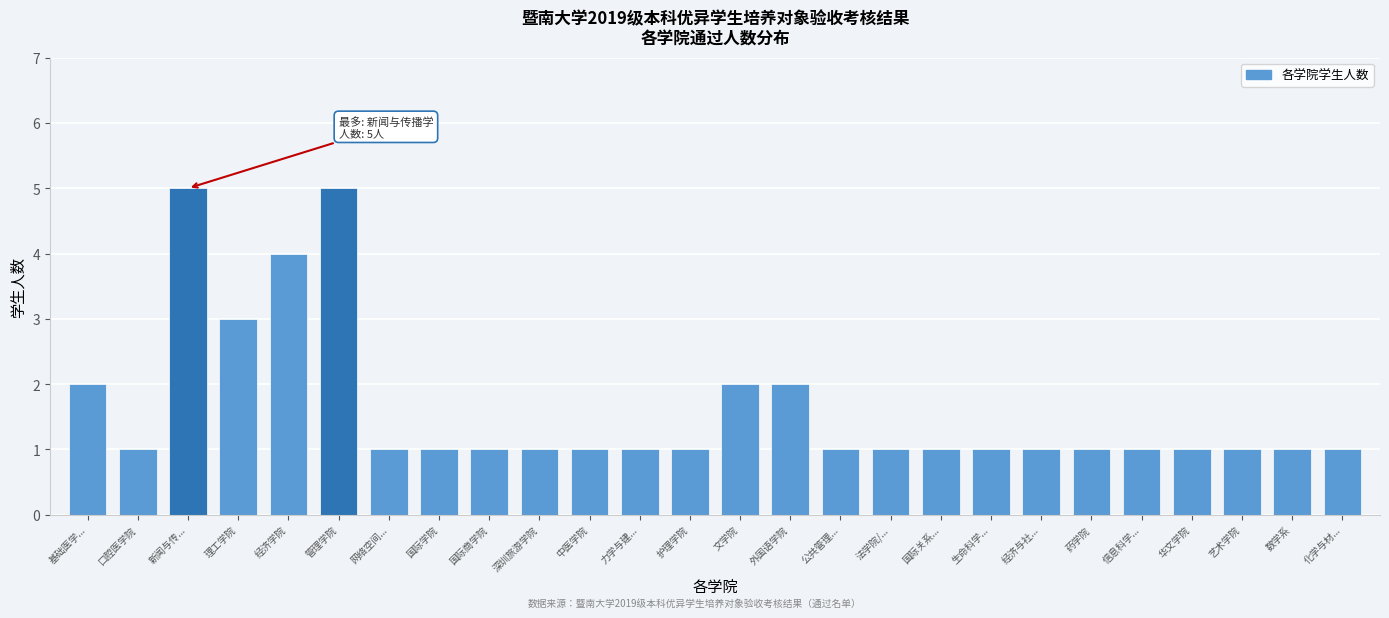

Reading right to left, transcribe all the data shown in this chart.

化学与材...=1	数学系=1	艺术学院=1	华文学院=1	信息科学...=1	药学院=1	经济与社...=1	生命科学...=1	国际关系...=1	法学院/...=1	公共管理...=1	外国语学院=2	文学院=2	护理学院=1	力学与建...=1	中医学院=1	深圳旅游学院=1	国际商学院=1	国际学院=1	网络空间...=1	管理学院=5	经济学院=4	理工学院=3	新闻与传...=5	口腔医学院=1	基础医学...=2